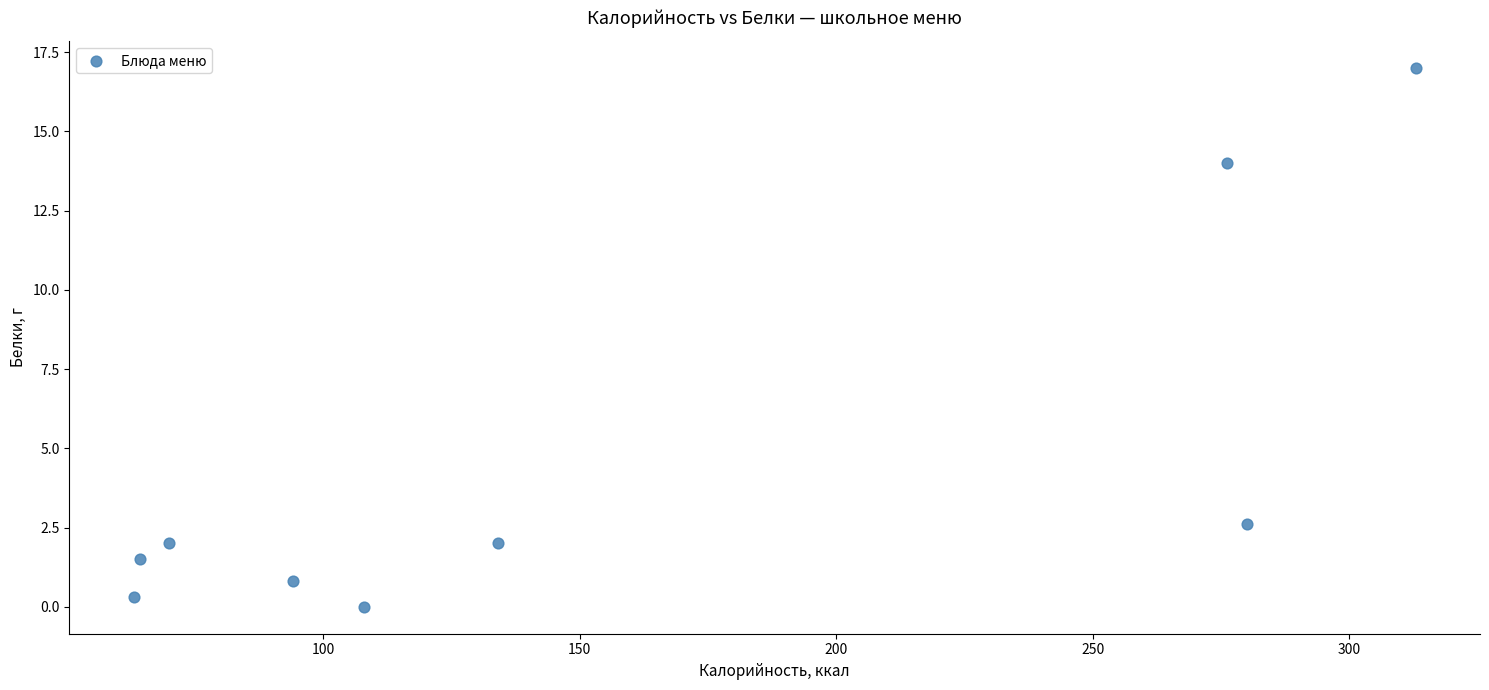

What Y value in the scatter plot is closest to 8?

2.6